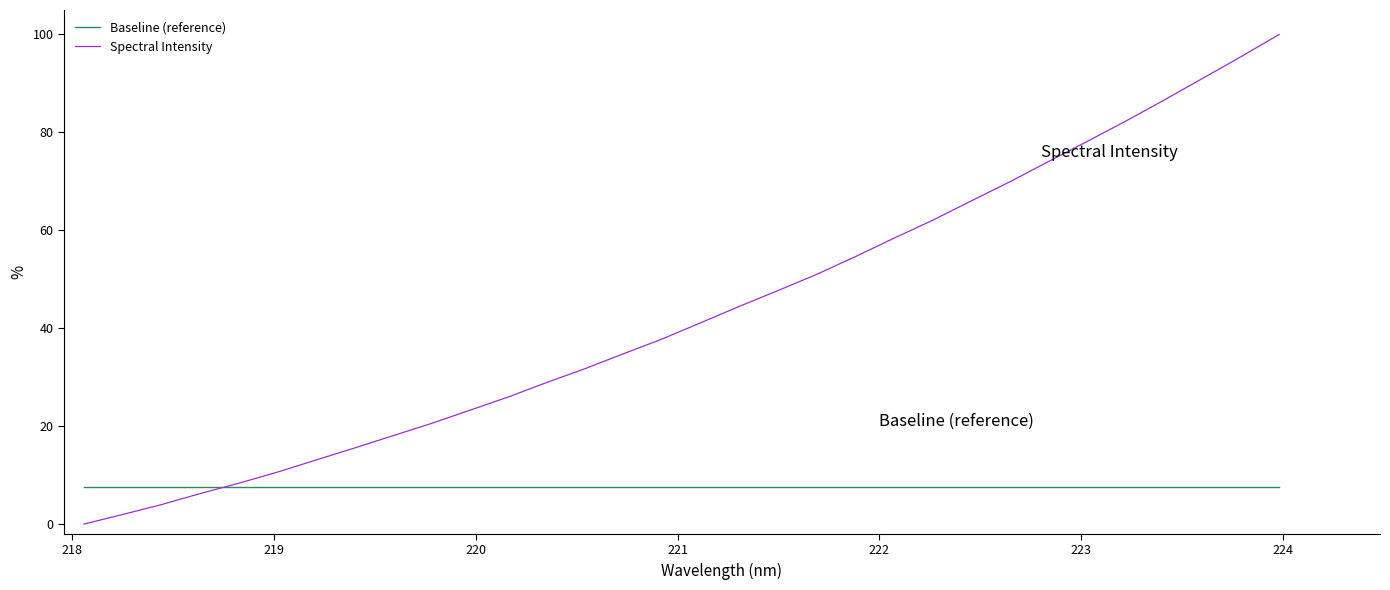

Which series has the largest range (max minus min)?

Spectral Intensity